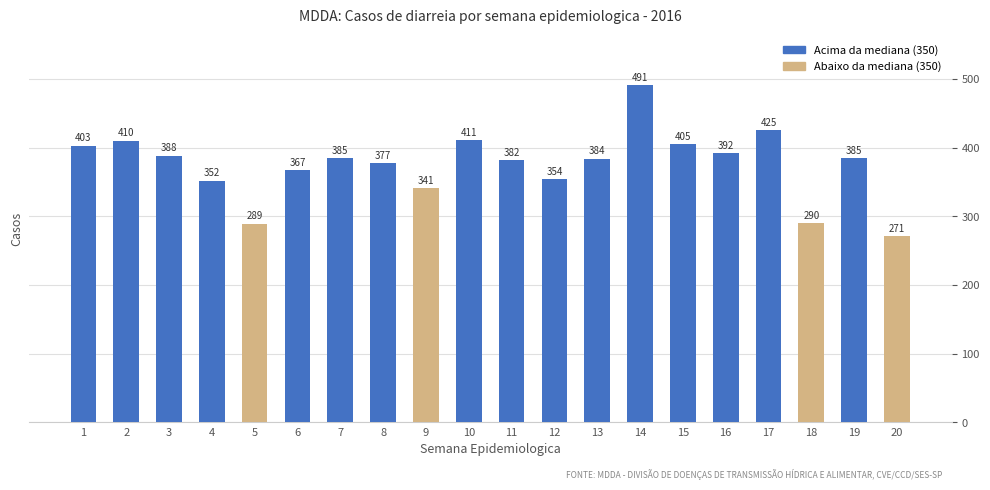

What is the smallest value displayed?

271